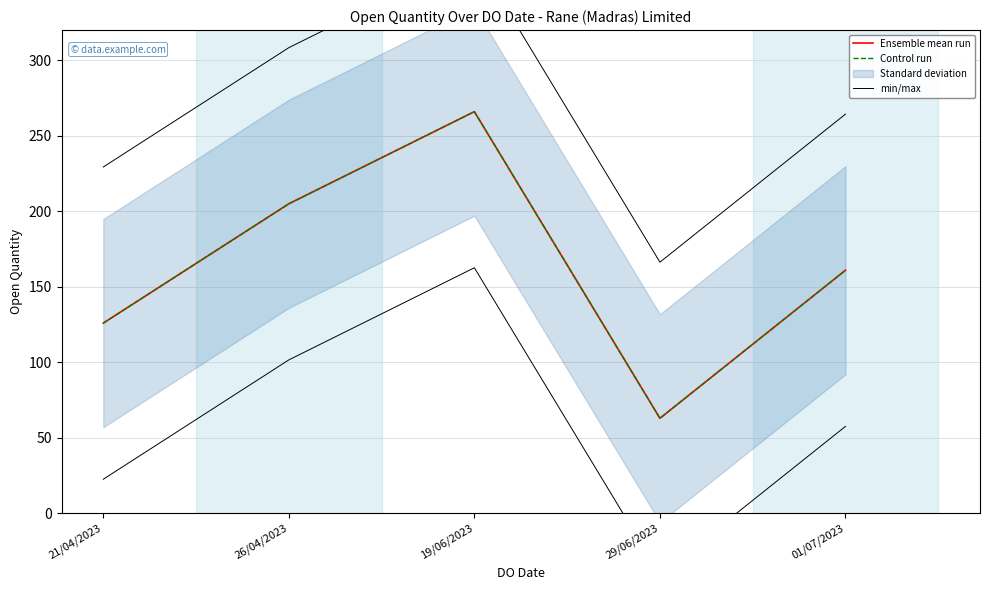

True or false: min/max and Control run intersect in this chart.

False